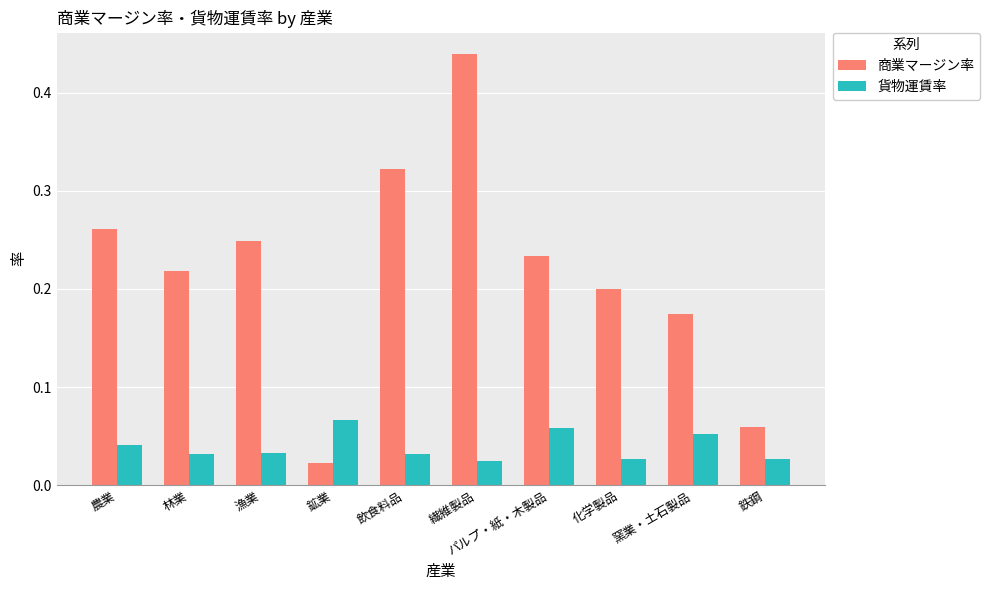

Which series has the largest range (max minus min)?

商業マージン率